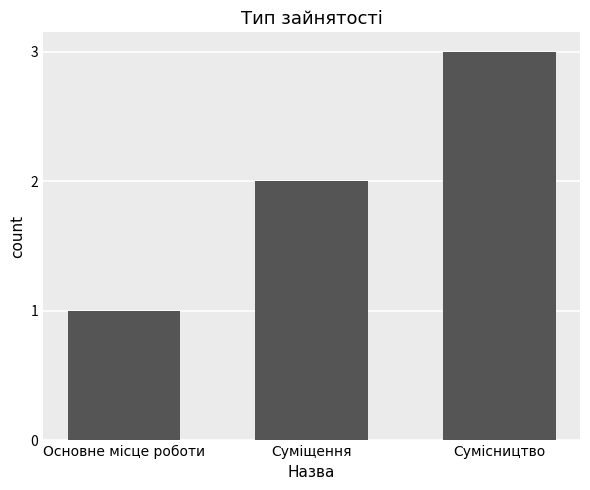

What is the smallest value displayed?

1